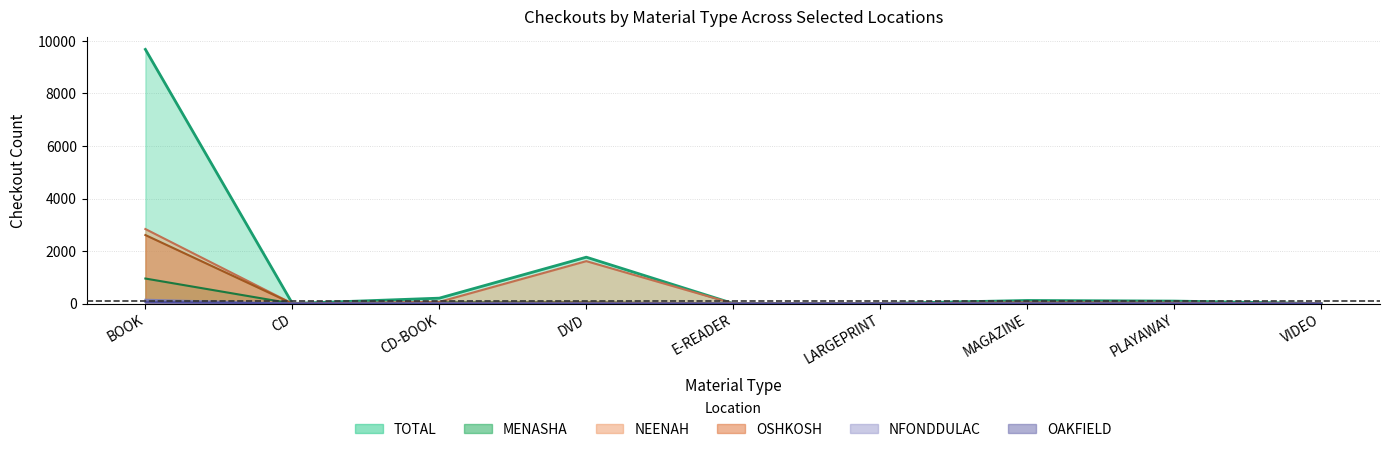

Does the chart display data point markers on the line(s)?

No